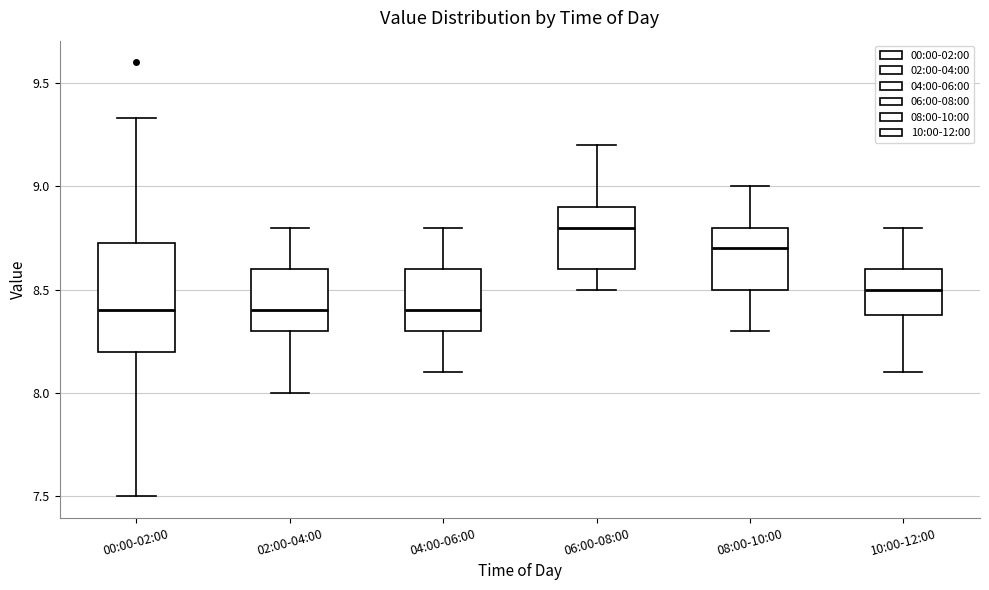

Reading left to right, read every box against the y-axis: the position of its median line, the range the box covers, and the ends of its whiskers. The values are not printed on the chart, so give them approximately, as read against the axis.

00:00-02:00: median 8.40, box 8.20 to 8.75, whiskers 7.50 to 9.35
02:00-04:00: median 8.40, box 8.30 to 8.60, whiskers 8.00 to 8.80
04:00-06:00: median 8.40, box 8.30 to 8.60, whiskers 8.10 to 8.80
06:00-08:00: median 8.80, box 8.60 to 8.90, whiskers 8.50 to 9.20
08:00-10:00: median 8.70, box 8.50 to 8.80, whiskers 8.30 to 9.00
10:00-12:00: median 8.50, box 8.40 to 8.60, whiskers 8.10 to 8.80